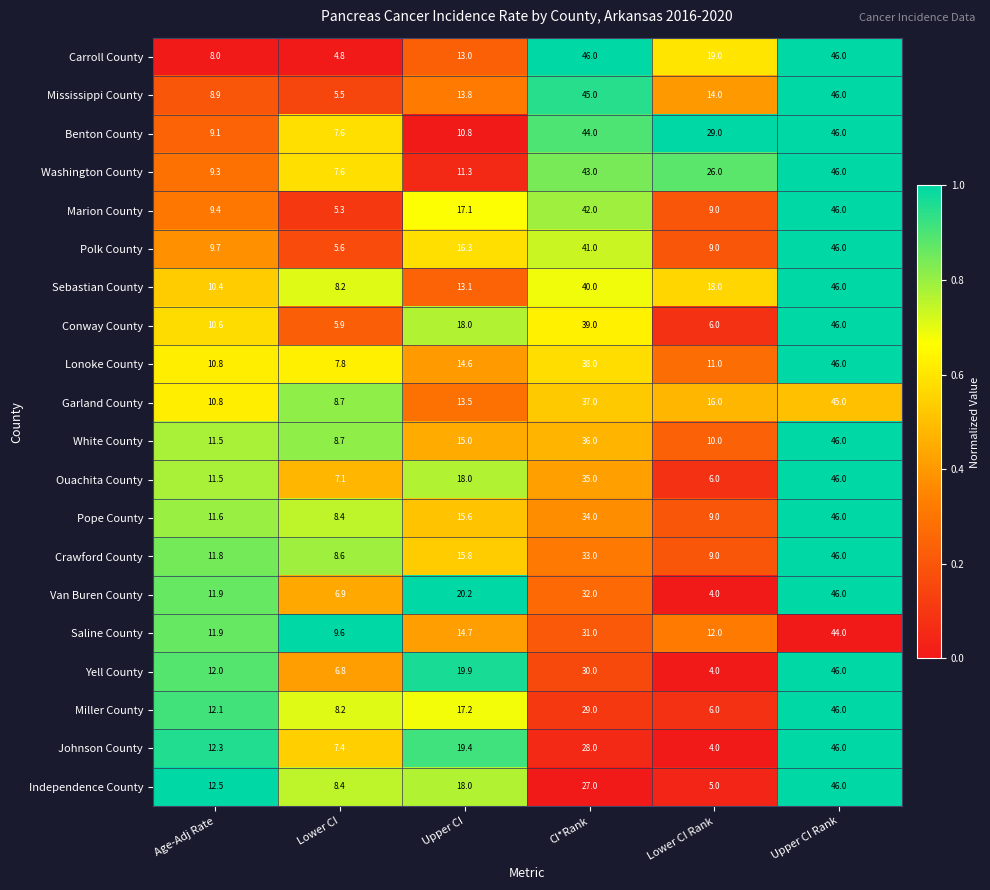

The Carroll County series shows 19.0 at Lower CI Rank. True or false?

True